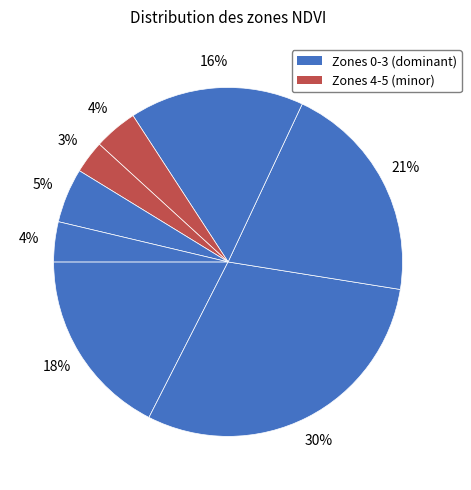

How many segments does this pie chart have?

8